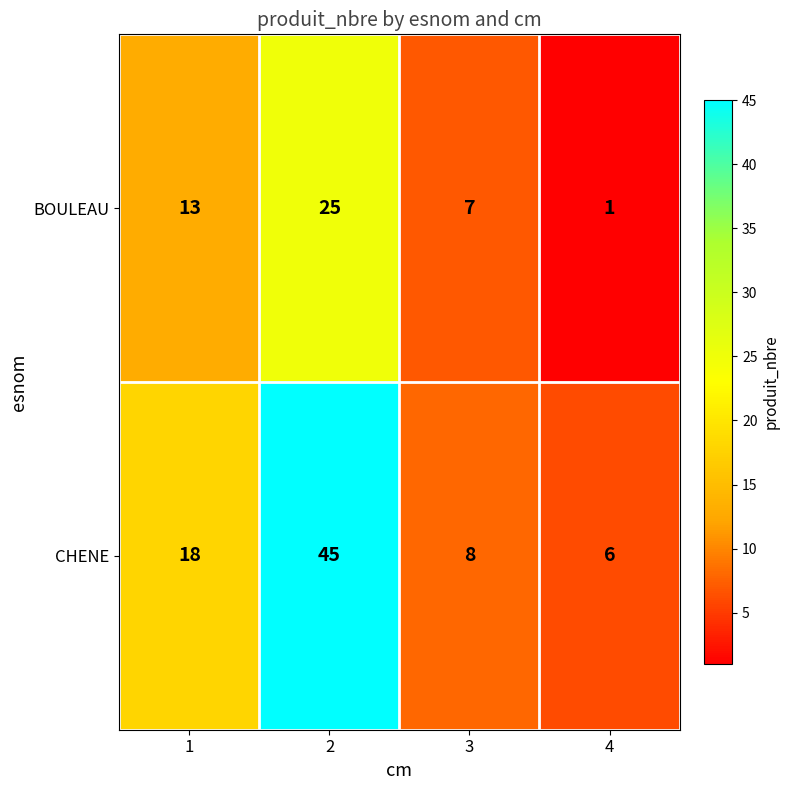

What is the spread (max minus min) of values at 4?

5